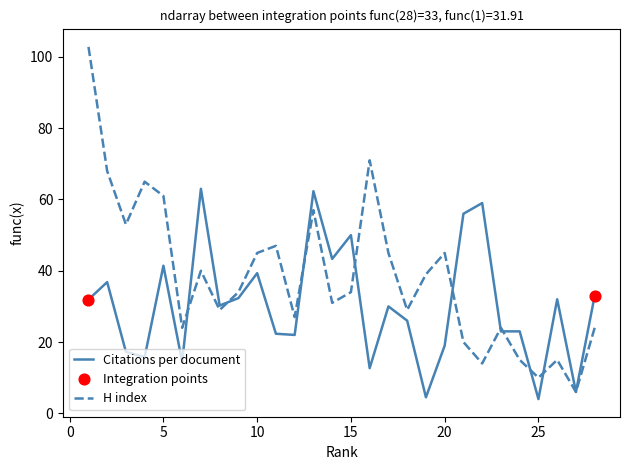

Which series contains the highest Y value?

H index